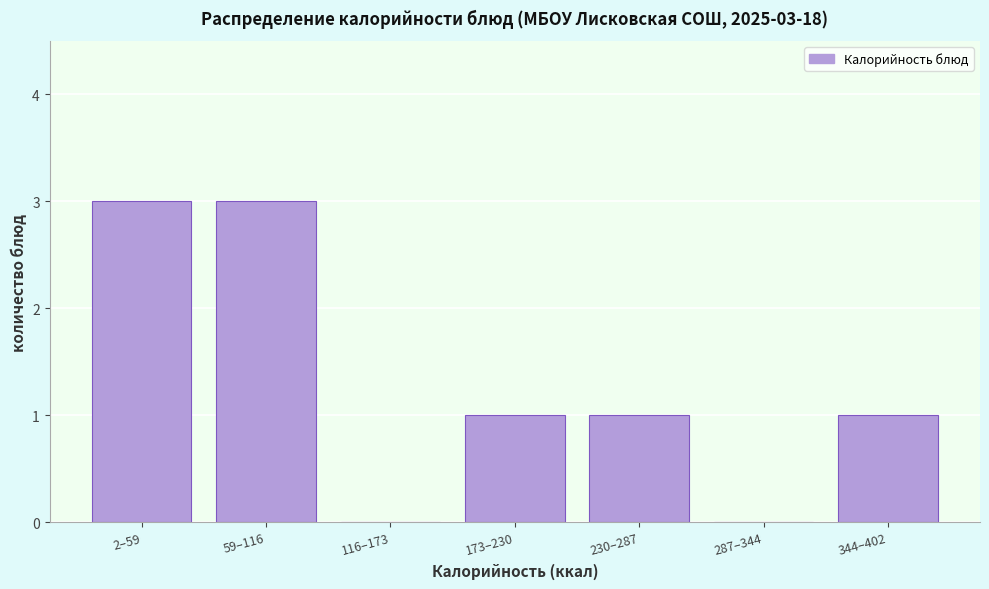

Reading left to right, transcribe all the data shown in this chart.

2–59=3	59–116=3	116–173=0	173–230=1	230–287=1	287–344=0	344–402=1